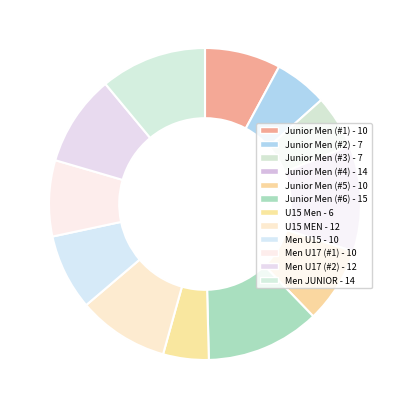

What percentage is NOT represented by Junior Men (#1)?

92.1%